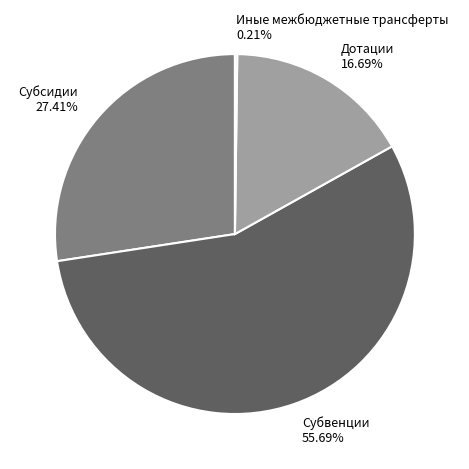

Is it true that Дотации is 26% of the pie?

False